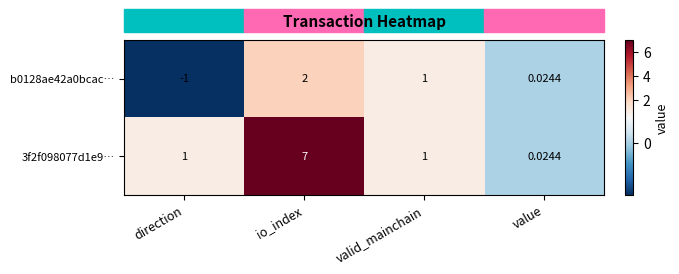

Is the value of 3f2f098077d1e9… at direction greater than the value of b0128ae42a0bcac… at direction?

Yes